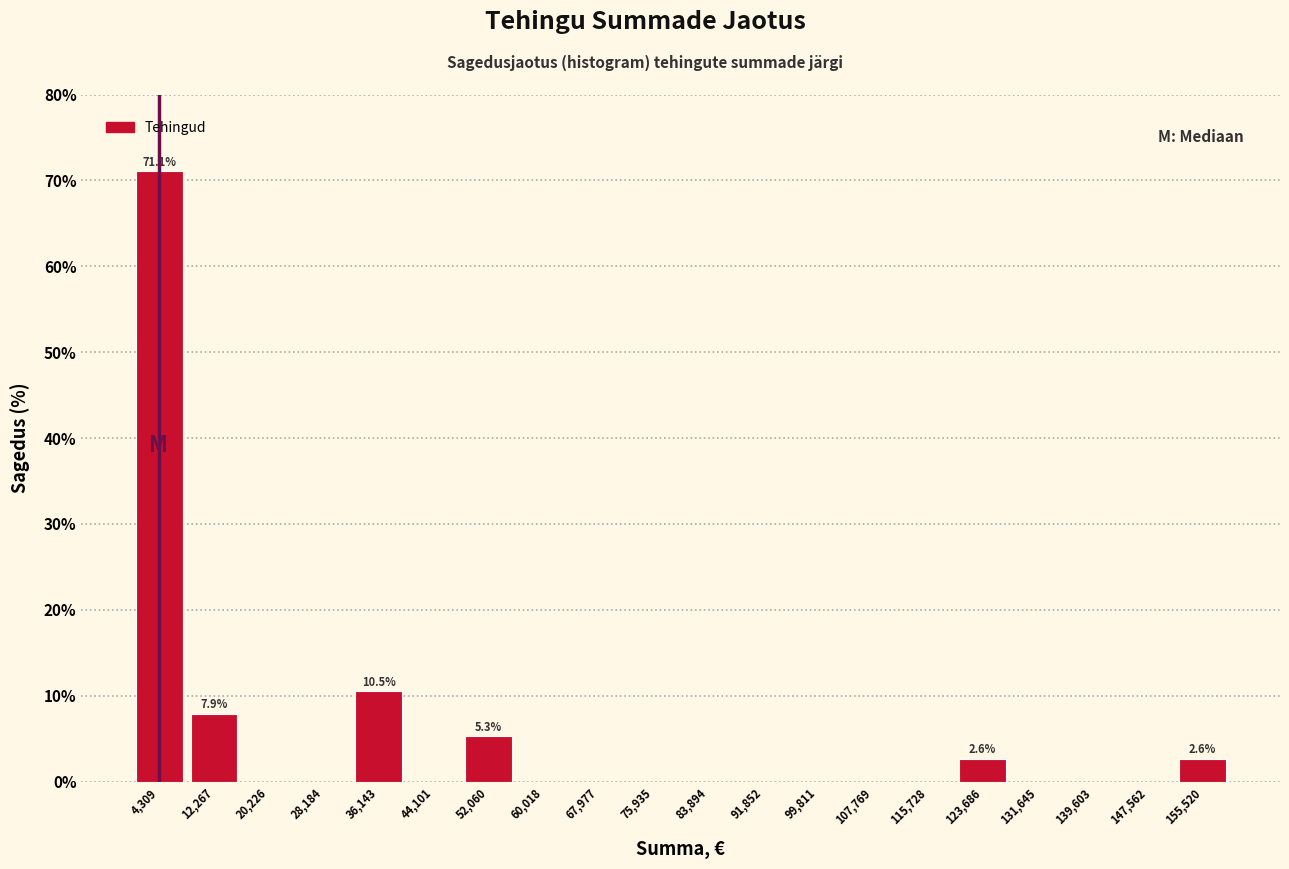

Which range on the x-axis has the tallest bar?

0 to 8000